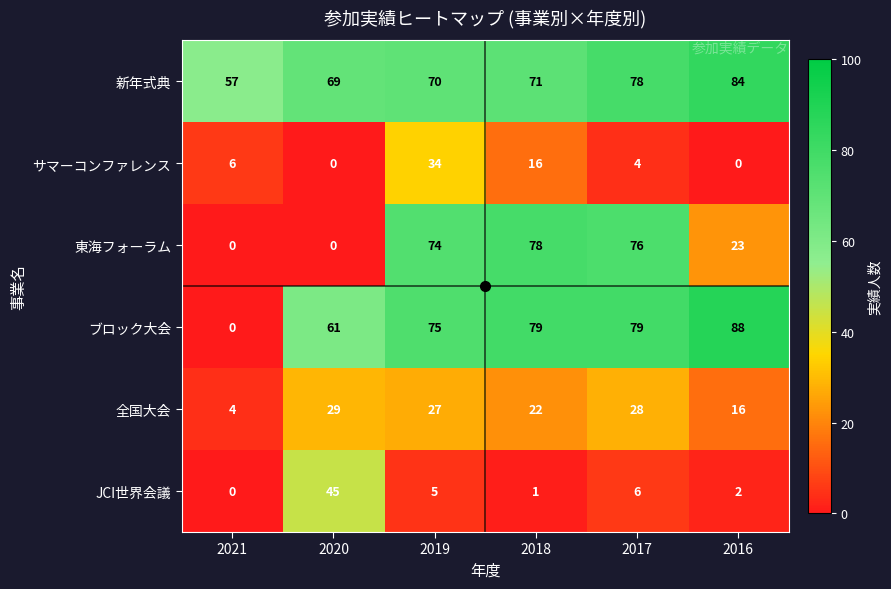

Is it true that 全国大会 equals 12 at 2018?

False